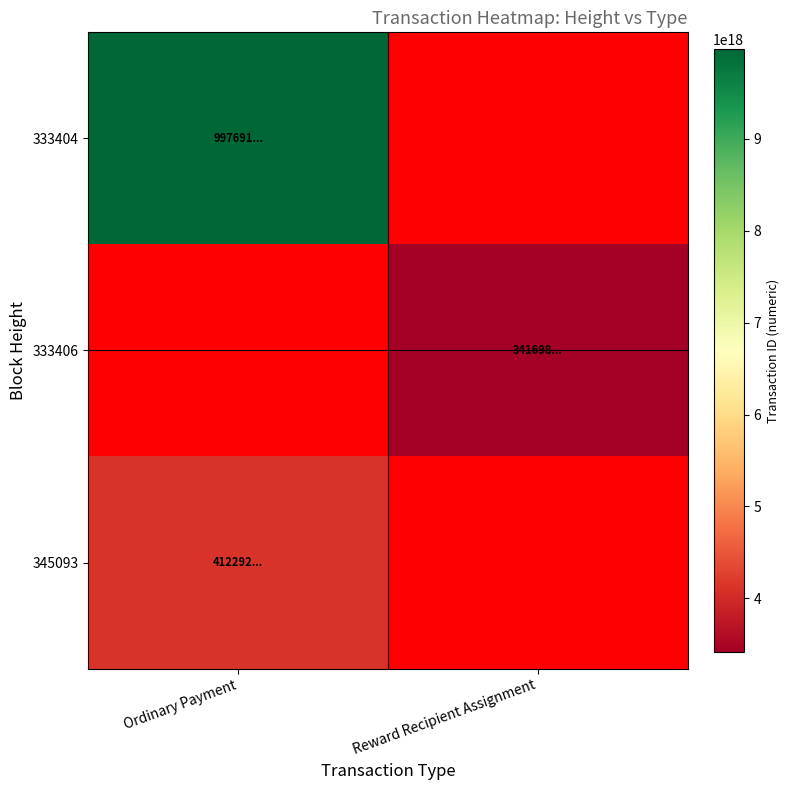

List the labels in order of 345093 value, largest first.

Ordinary Payment, Reward Recipient Assignment